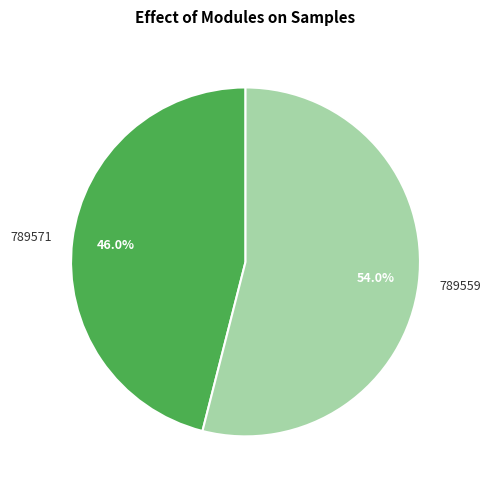

How many slices are in this pie chart?

2